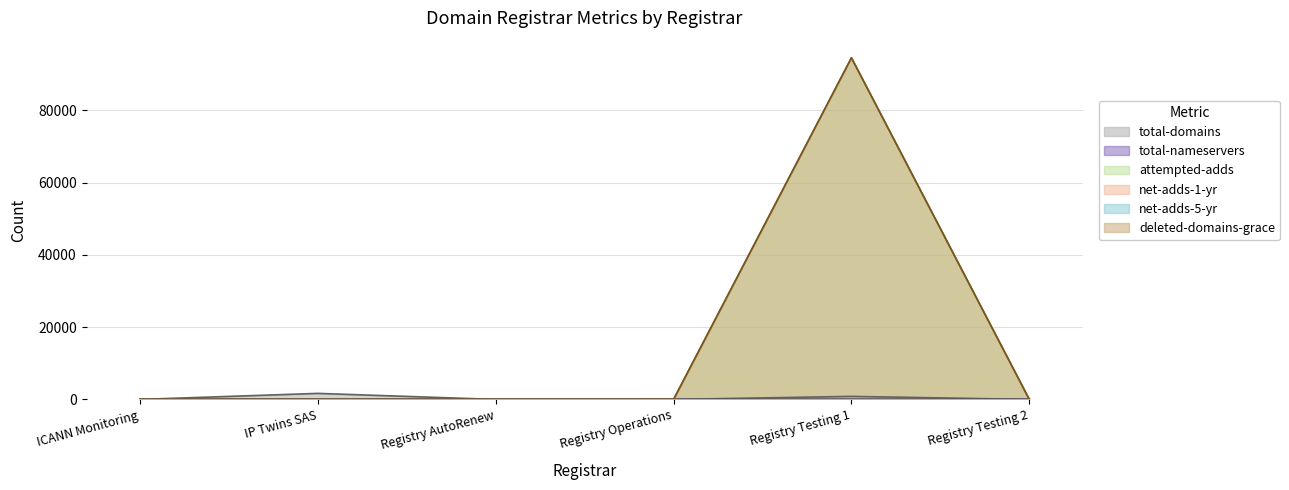

True or false: total-domains has a value of 3 at Registry Operations.

False